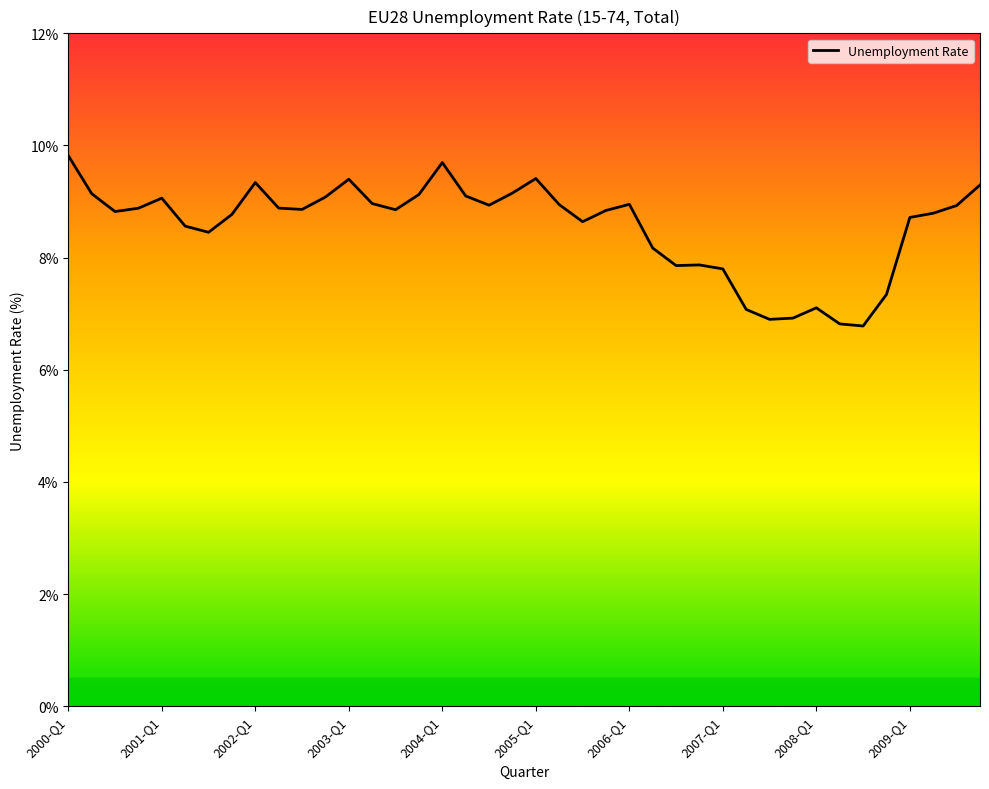

What is the minimum value shown in the chart?

6.8